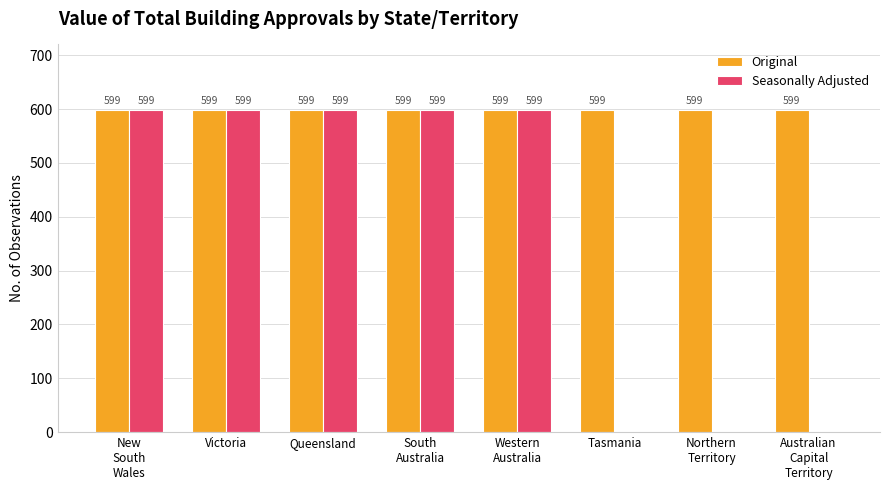

What is the greatest value displayed?

599